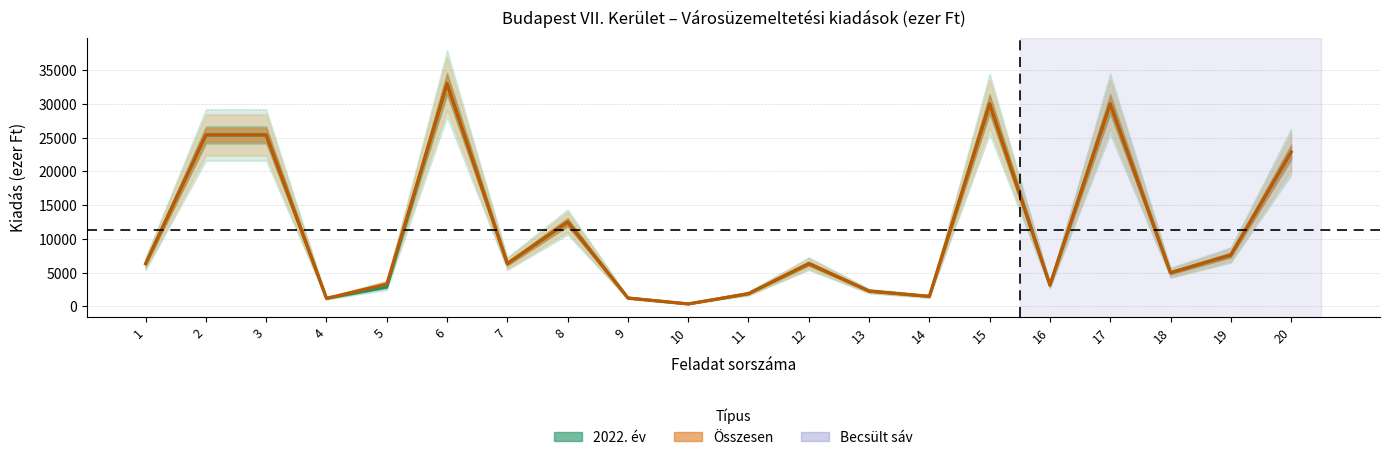

True or false: 2022. év and Összesen intersect in this chart.

False